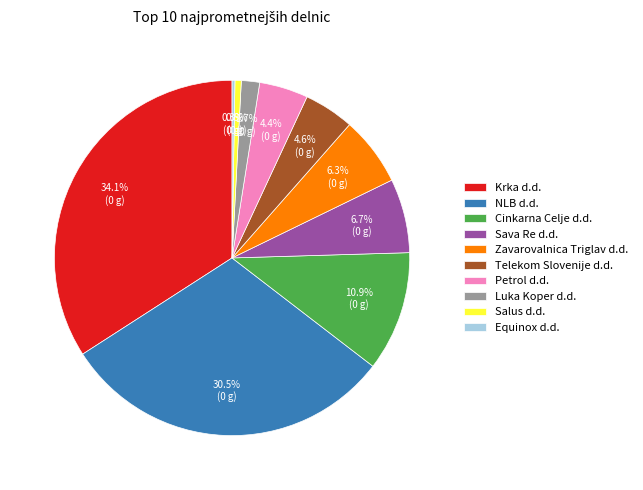

To the nearest percent, what portion does Cinkarna Celje d.d. represent?

11%